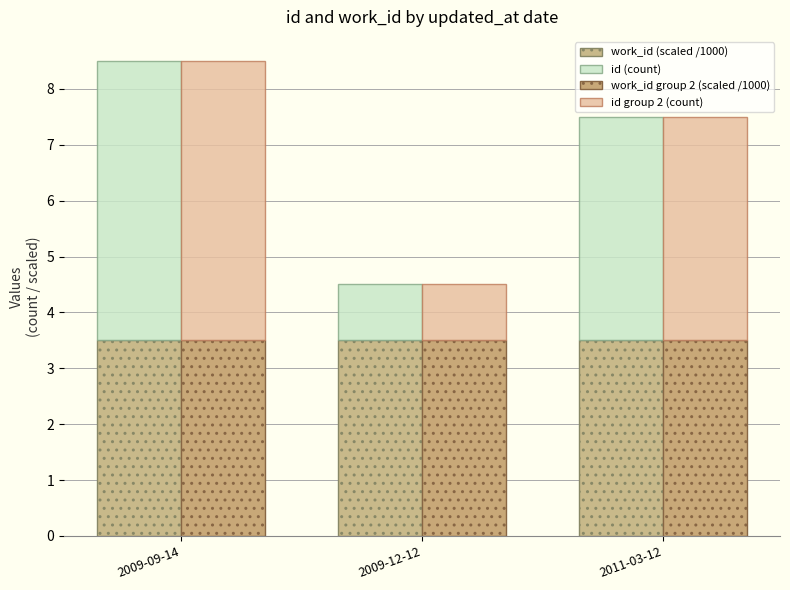

What is the label of the 2nd bar from the left?

2009-12-12